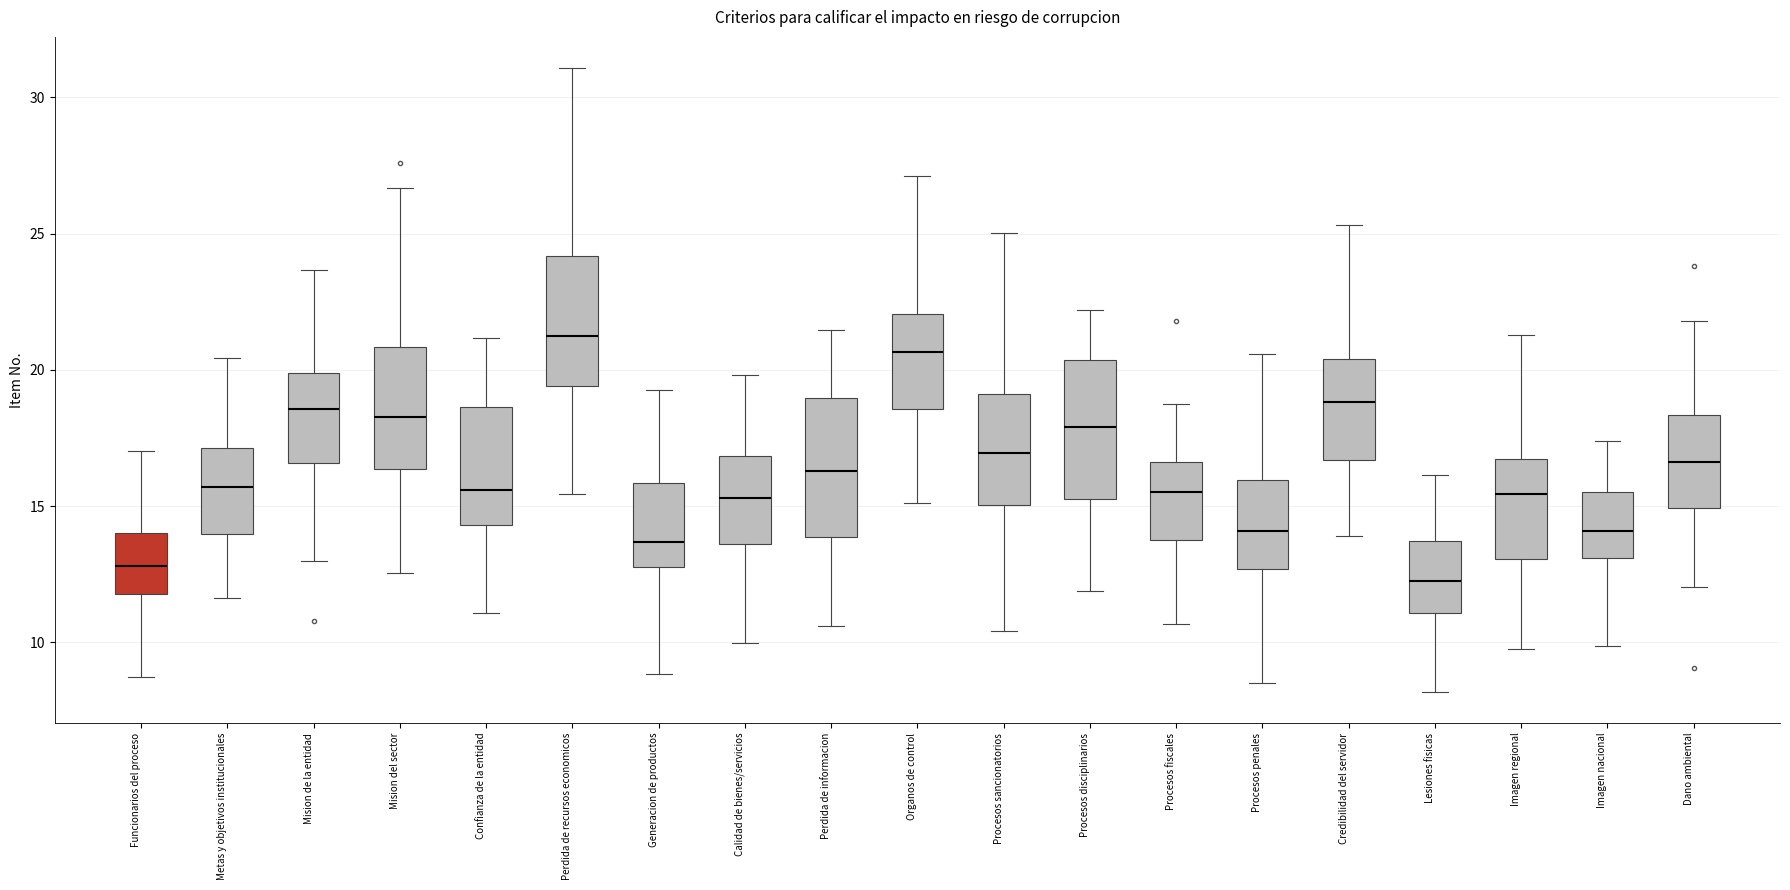

Reading left to right, read every box against the y-axis: the position of its median line, the range the box covers, and the ends of its whiskers. The values are not printed on the chart, so give them approximately, as read against the axis.

Funcionarios del proceso: median 13.0, box 12.0 to 14.0, whiskers 8.5 to 17.0
Metas y objetivos institucionales: median 15.5, box 14.0 to 17.0, whiskers 11.5 to 20.5
Mision de la entidad: median 18.5, box 16.5 to 20.0, whiskers 13.0 to 23.5
Mision del sector: median 18.5, box 16.5 to 21.0, whiskers 12.5 to 26.5
Confianza de la entidad: median 15.5, box 14.5 to 18.5, whiskers 11.0 to 21.0
Perdida de recursos economicos: median 21.5, box 19.5 to 24.0, whiskers 15.5 to 31.0
Generacion de productos: median 13.5, box 13.0 to 16.0, whiskers 9.0 to 19.5
Calidad de bienes/servicios: median 15.5, box 13.5 to 17.0, whiskers 10.0 to 20.0
Perdida de informacion: median 16.5, box 14.0 to 19.0, whiskers 10.5 to 21.5
Organos de control: median 20.5, box 18.5 to 22.0, whiskers 15.0 to 27.0
Procesos sancionatorios: median 17.0, box 15.0 to 19.0, whiskers 10.5 to 25.0
Procesos disciplinarios: median 18.0, box 15.5 to 20.5, whiskers 12.0 to 22.0
Procesos fiscales: median 15.5, box 14.0 to 16.5, whiskers 10.5 to 18.5
Procesos penales: median 14.0, box 12.5 to 16.0, whiskers 8.5 to 20.5
Credibilidad del servidor: median 19.0, box 16.5 to 20.5, whiskers 14.0 to 25.5
Lesiones fisicas: median 12.0, box 11.0 to 13.5, whiskers 8.0 to 16.0
Imagen regional: median 15.5, box 13.0 to 16.5, whiskers 9.5 to 21.5
Imagen nacional: median 14.0, box 13.0 to 15.5, whiskers 10.0 to 17.5
Dano ambiental: median 16.5, box 15.0 to 18.5, whiskers 12.0 to 22.0